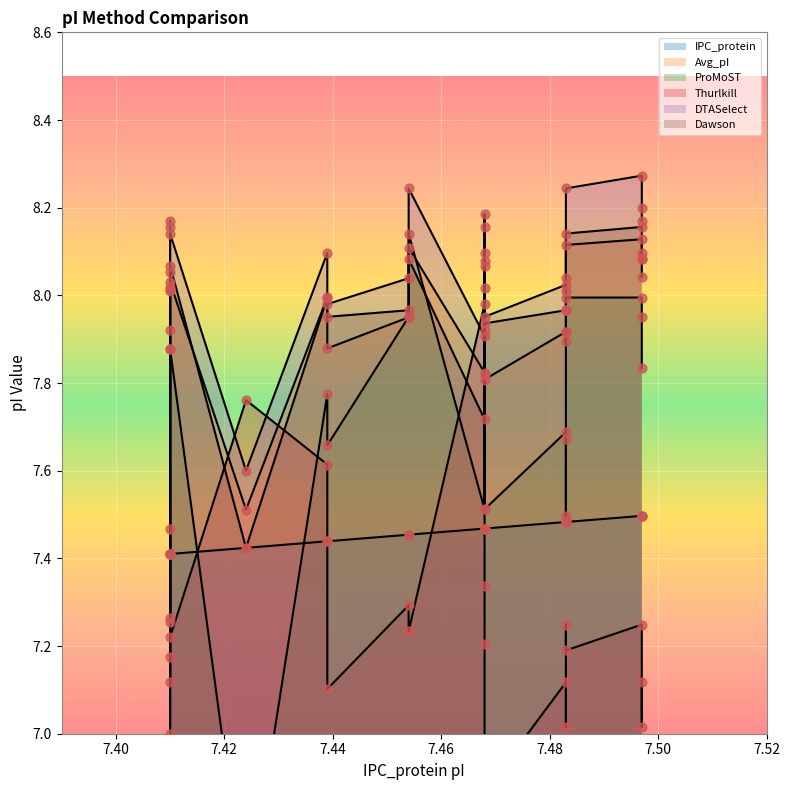

Which series has the widest spread of Y values?

ProMoST